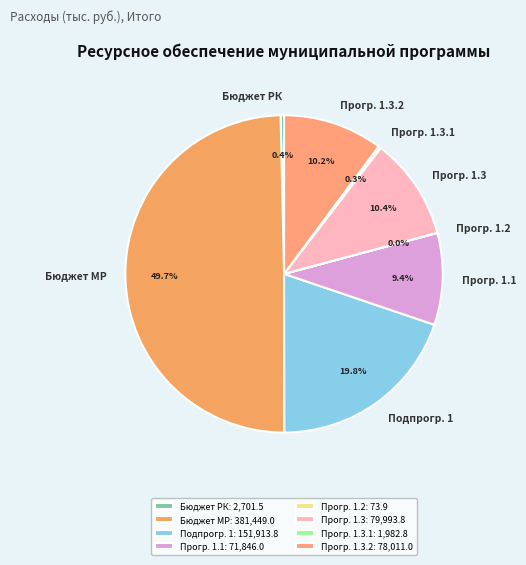

Is Бюджет РК the majority of the pie?

No